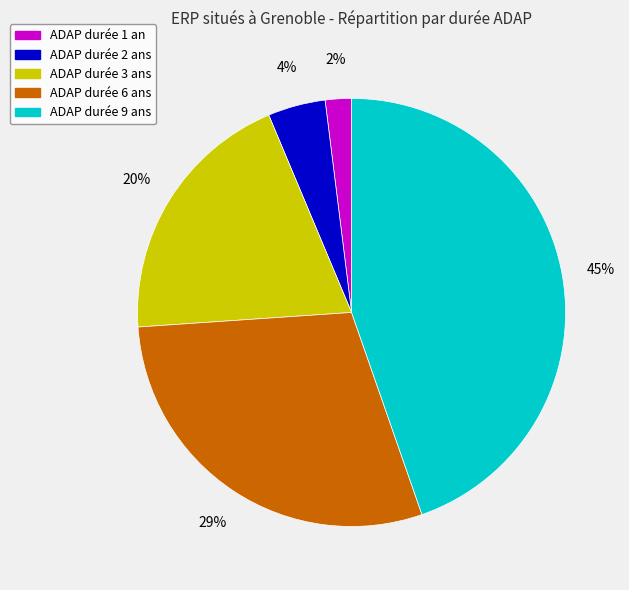

Does any single category account for the majority?

No